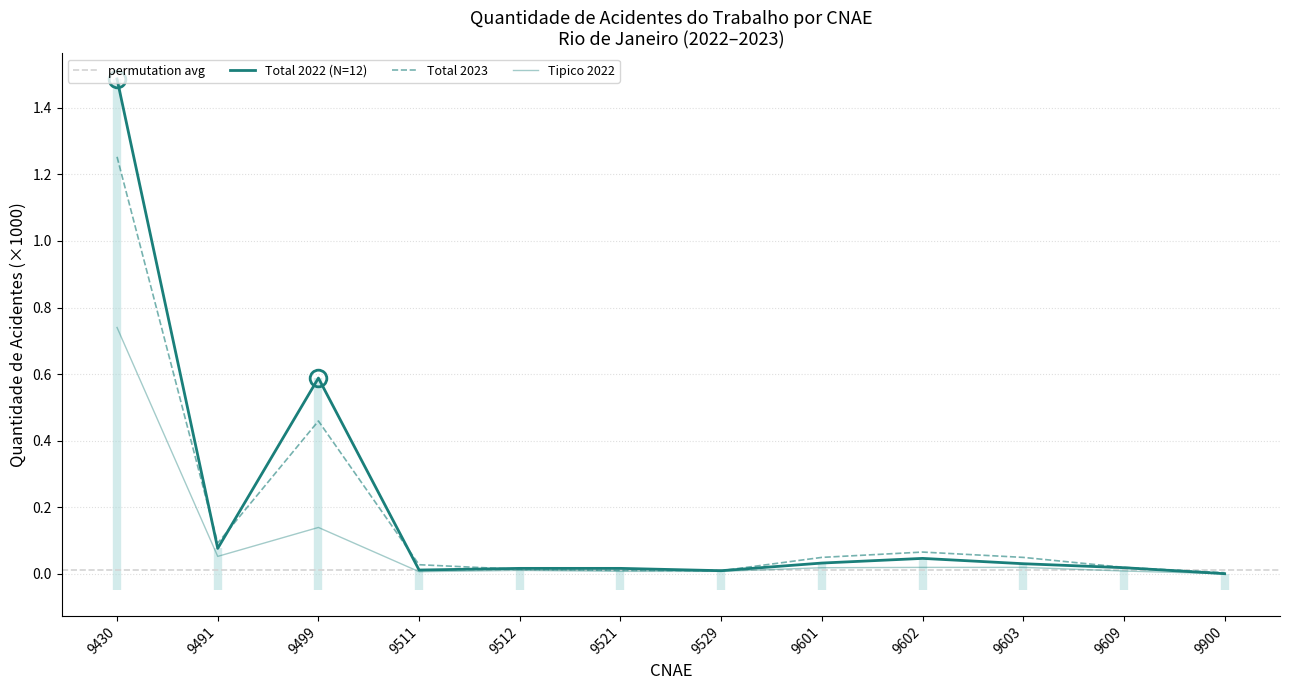

What is the average value of the Total 2023 series?

0.2